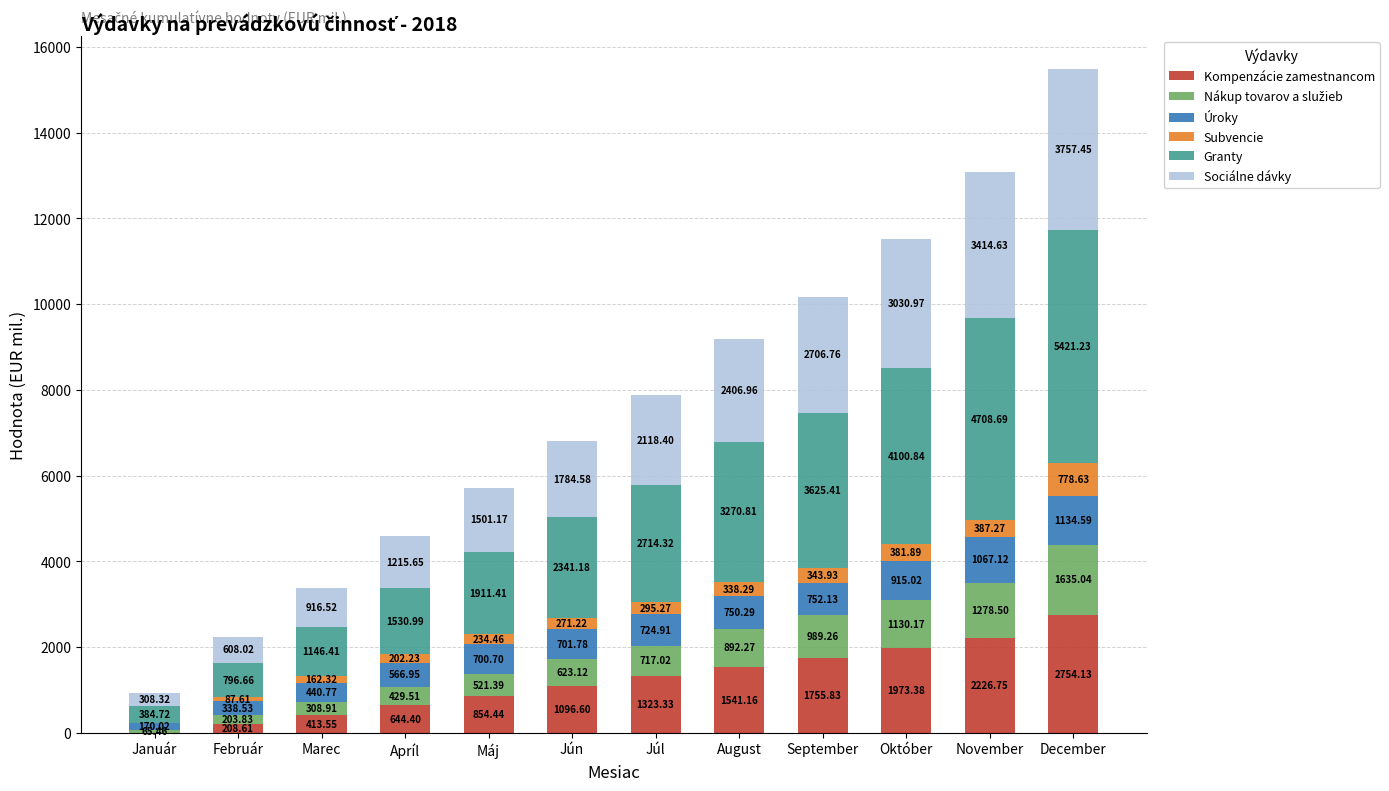

Which category has the highest value in the Kompenzácie zamestnancom series?

December